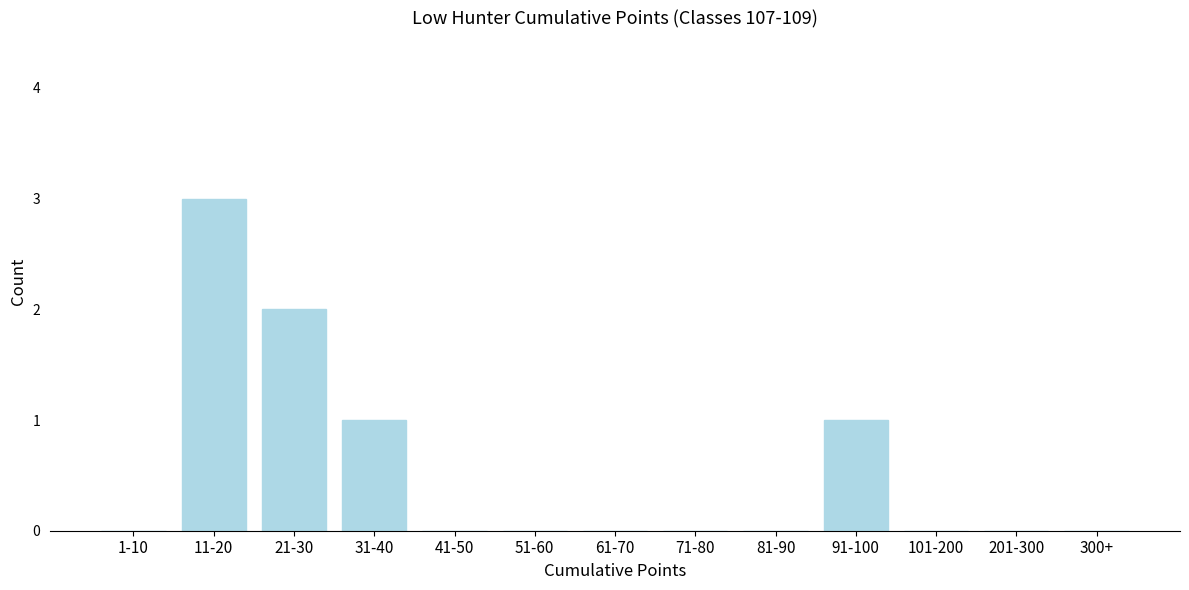

Reading left to right, what are all the values shown in this chart?

1-10=0	11-20=3	21-30=2	31-40=1	41-50=0	51-60=0	61-70=0	71-80=0	81-90=0	91-100=1	101-200=0	201-300=0	300+=0